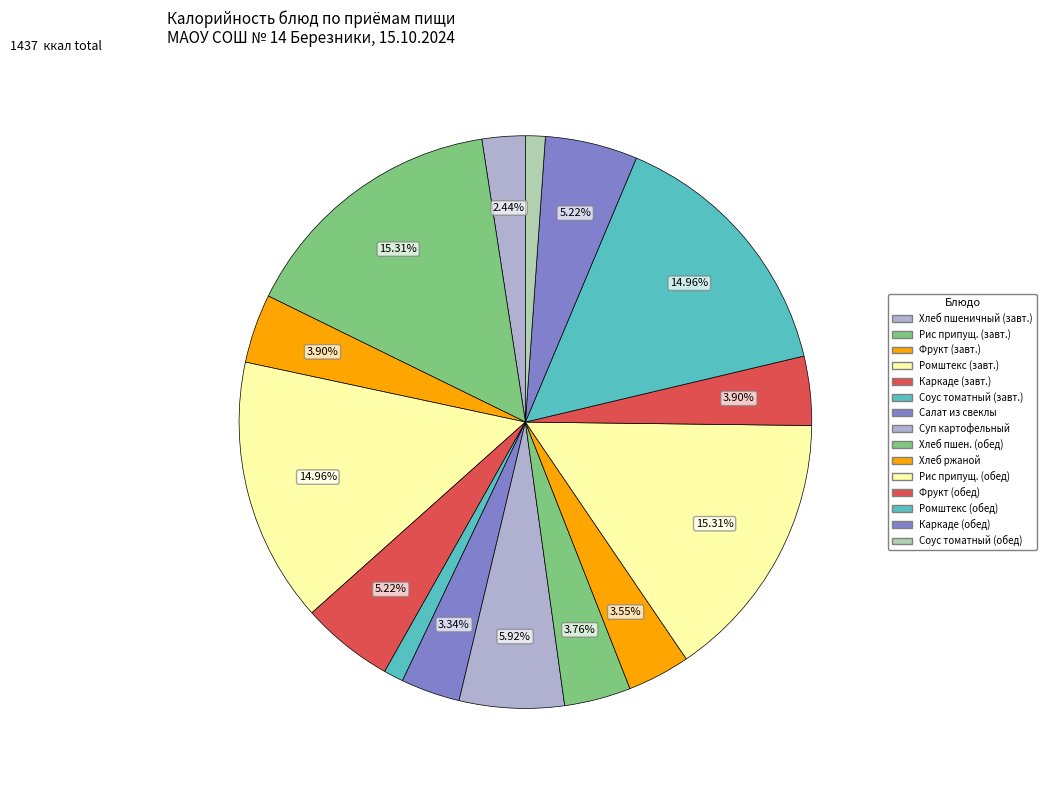

Count the number of slices in the pie.

15